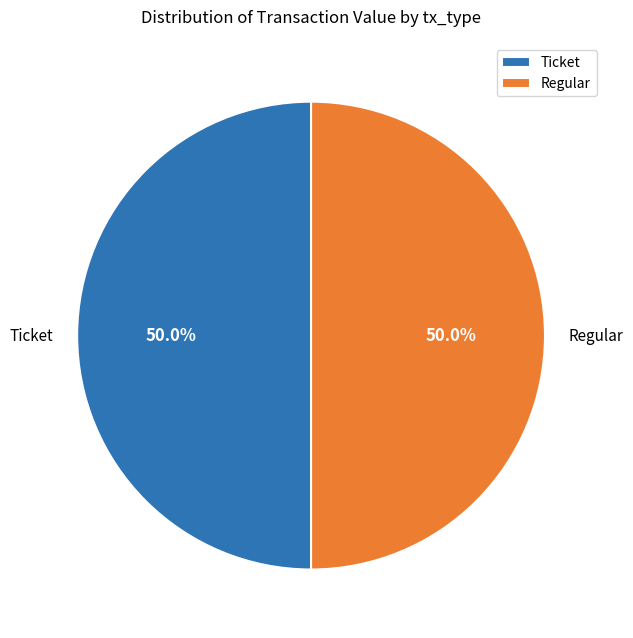

What percentage is NOT represented by Regular?

50.0%